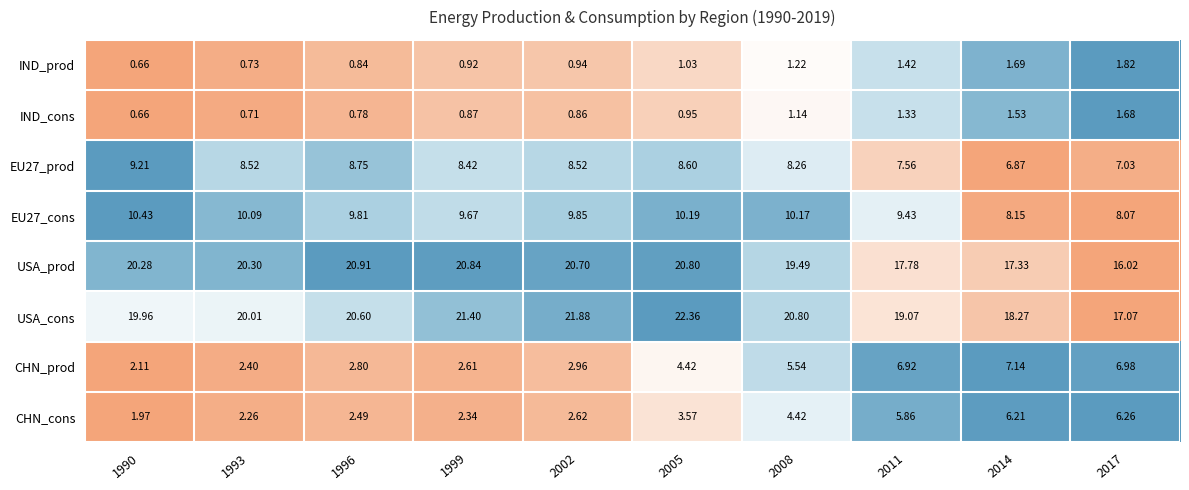

At which category is the sum across all series the highest?

2005